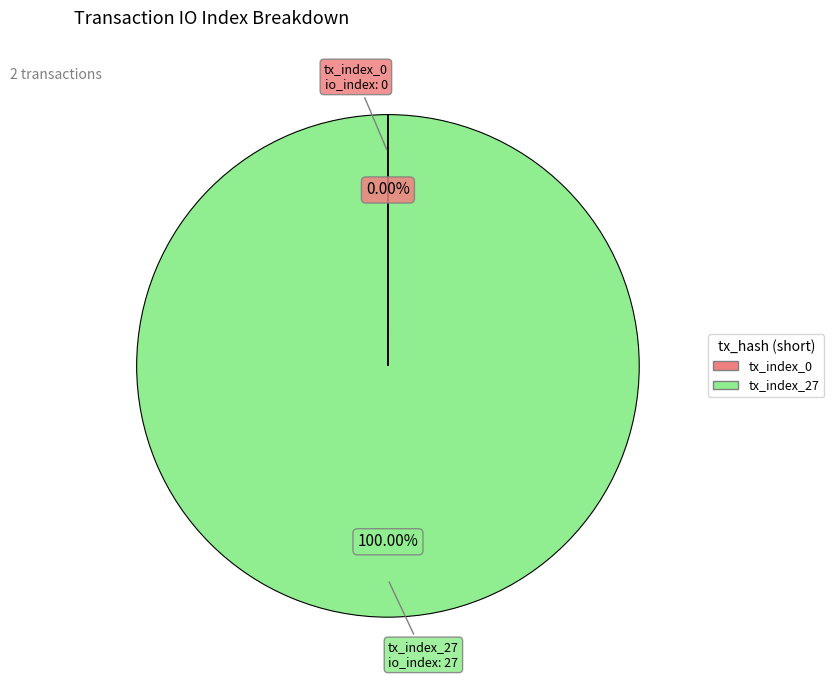

Which slice represents more than half of the pie?

tx_index_27